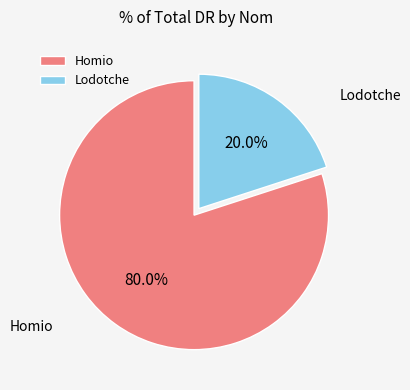

The Lodotche slice represents 20% of the pie. True or false?

True